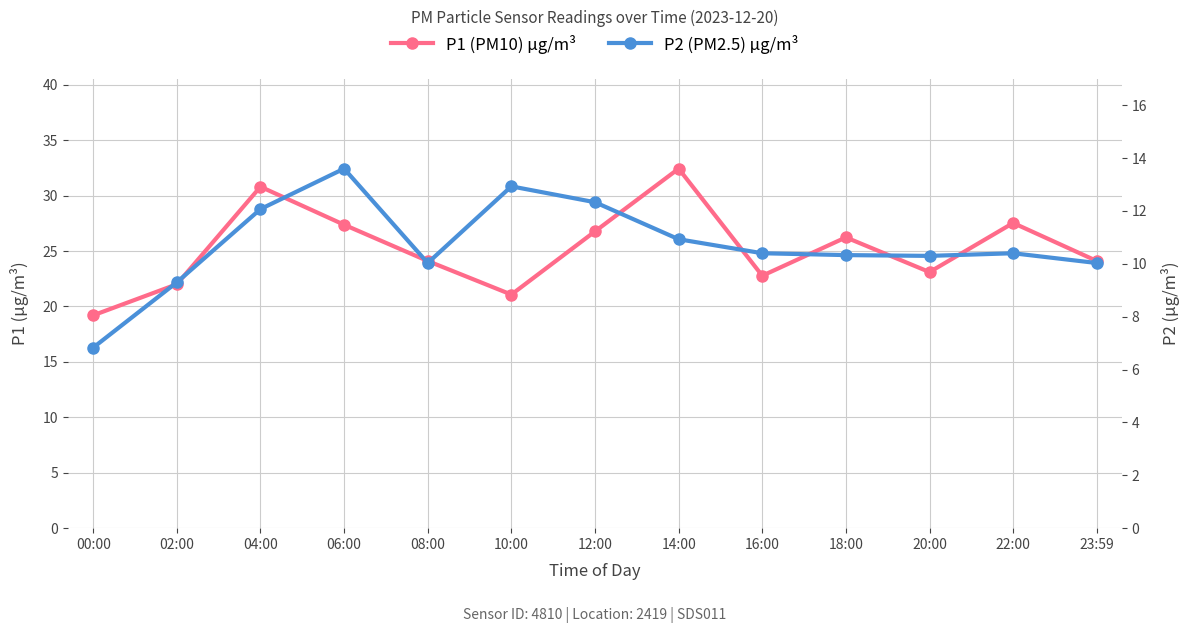

What is the difference between the P2 (PM2.5) µg/m³ values at 14:00 and 10:00?

2.0